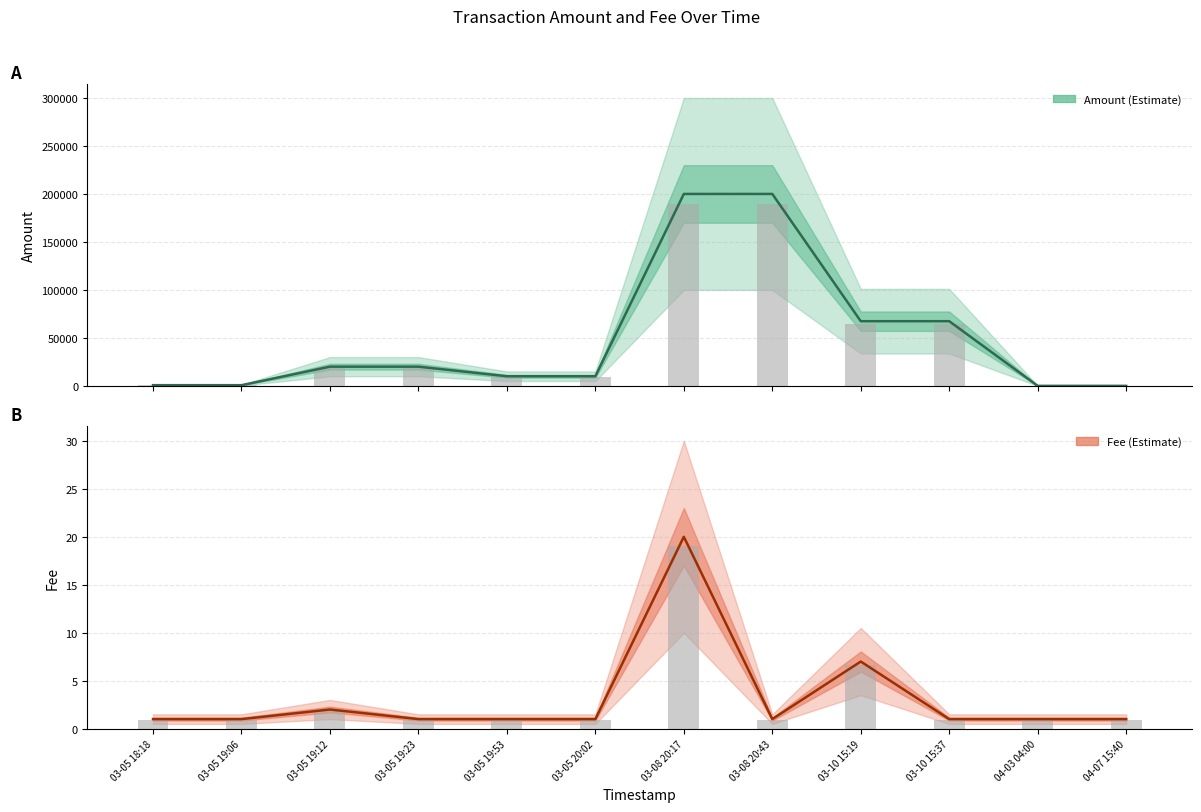

Which series changed the most between 03-05 18:18 and 04-03 04:00?

Amount